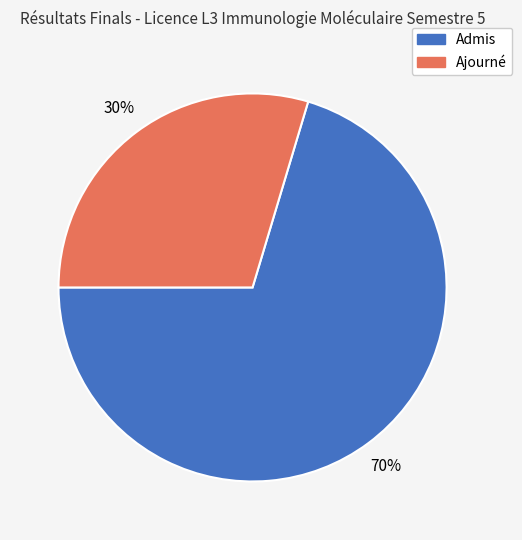

Do Admis and Ajourné together represent more than half of the pie?

Yes